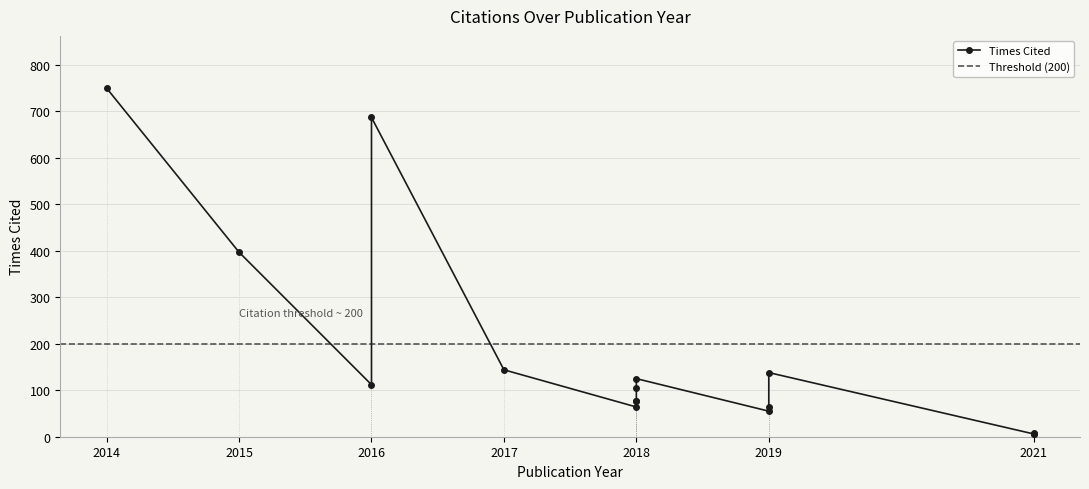

What is the label of the 2nd point from the right?

2021